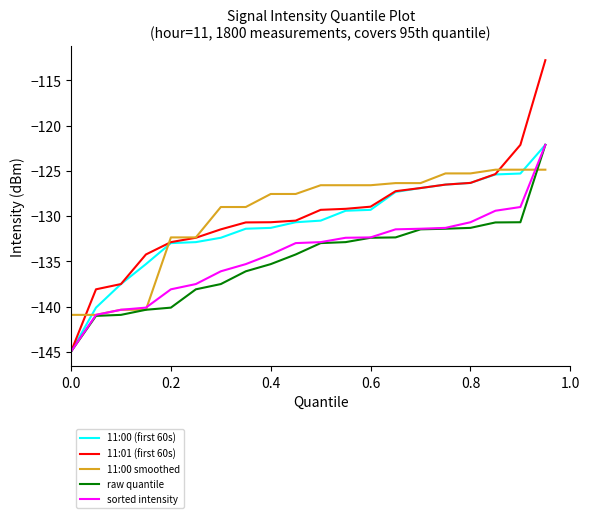

What is the greatest value displayed?

-112.8